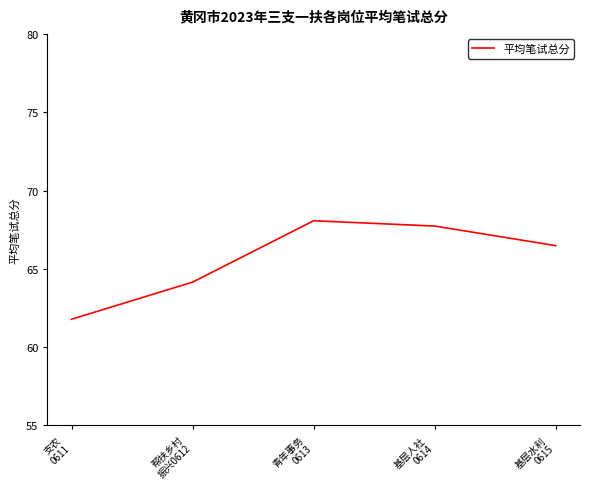

Reading left to right, what are all the values shown in this chart?

支农
0611=61.8	帮扶乡村
振兴0612=64.2	青年事务
0613=68.1	基层人社
0614=67.7	基层水利
0615=66.5